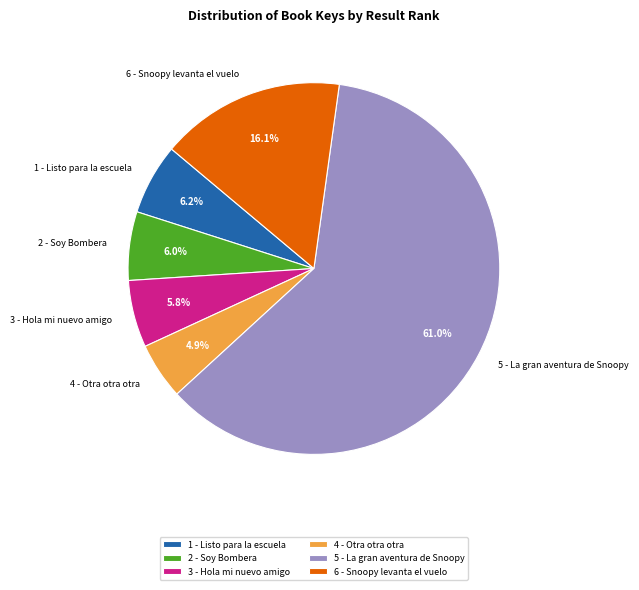

What is the smallest slice in the pie chart?

4 - Otra otra otra